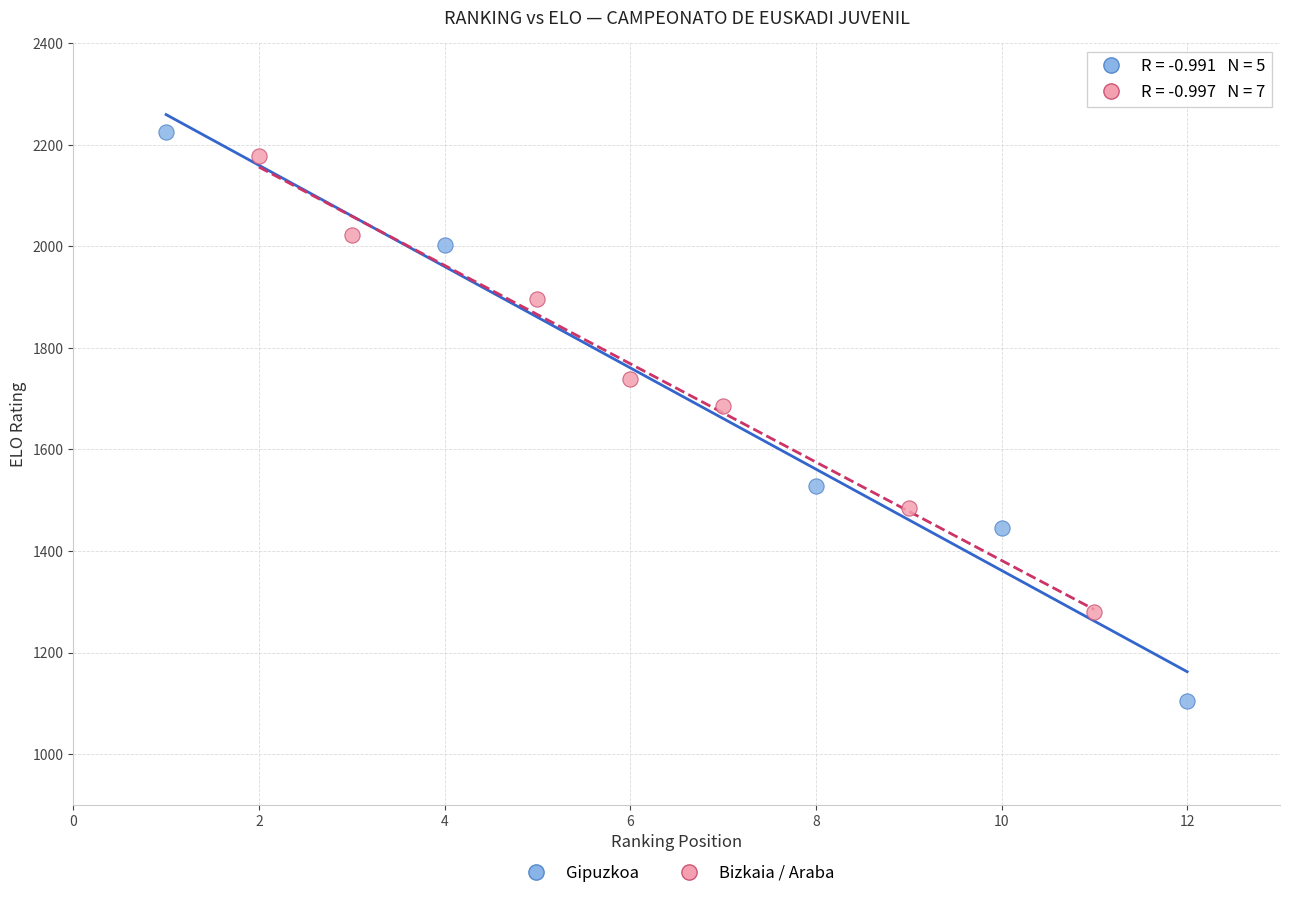

Which series has the largest Y range (max minus min)?

Gipuzkoa